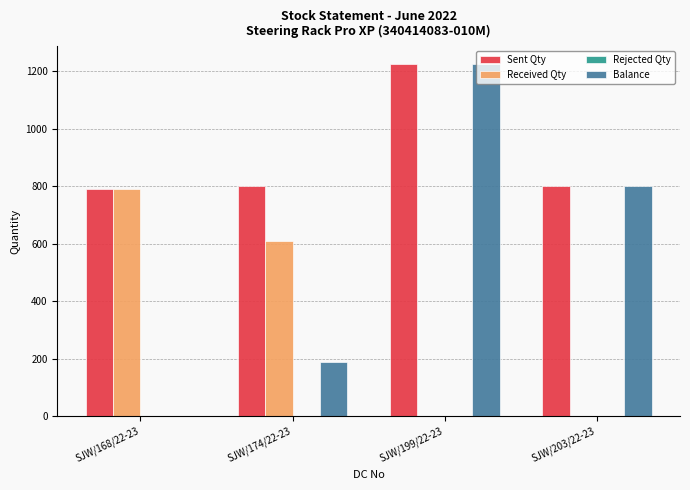

Which series changed the most between SJW/174/22-23 and SJW/199/22-23?

Balance